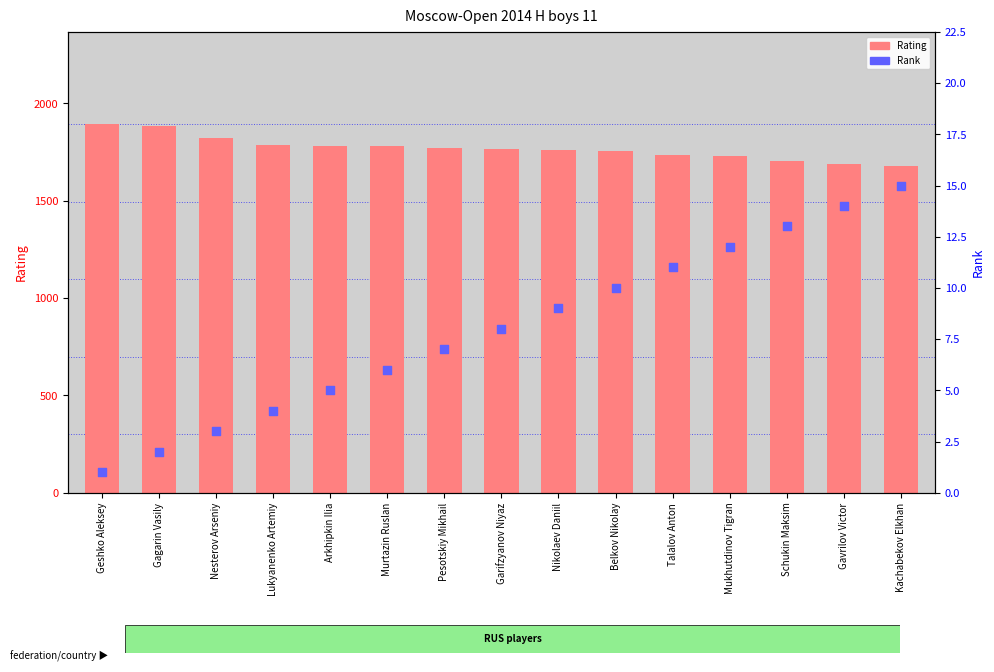

What are all the series names shown in the legend?

Rating, Rank